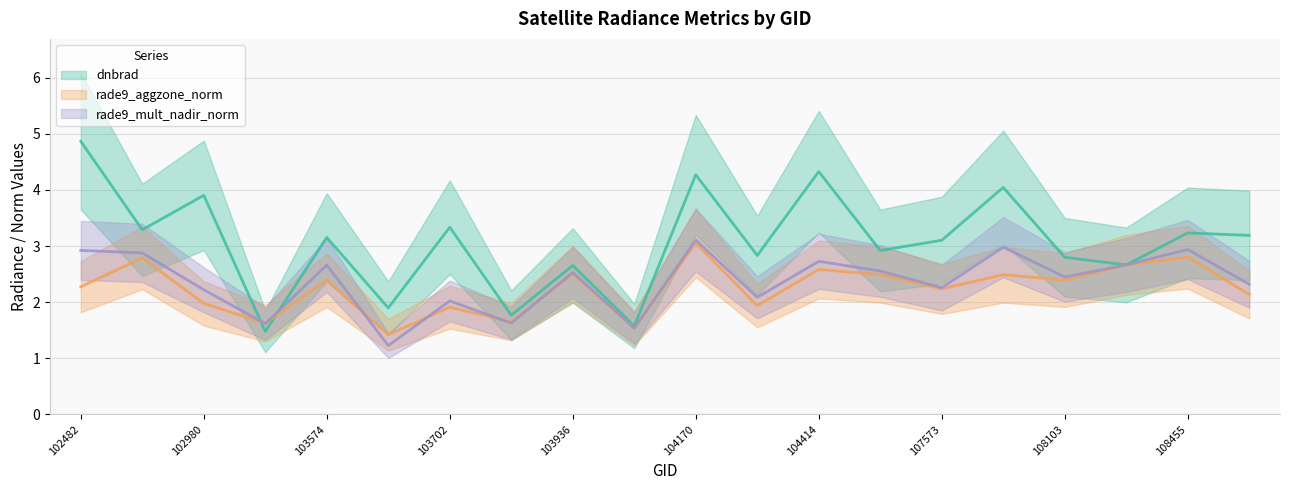

Is it true that rade9_aggzone_norm equals 0.3 at 103694?

False